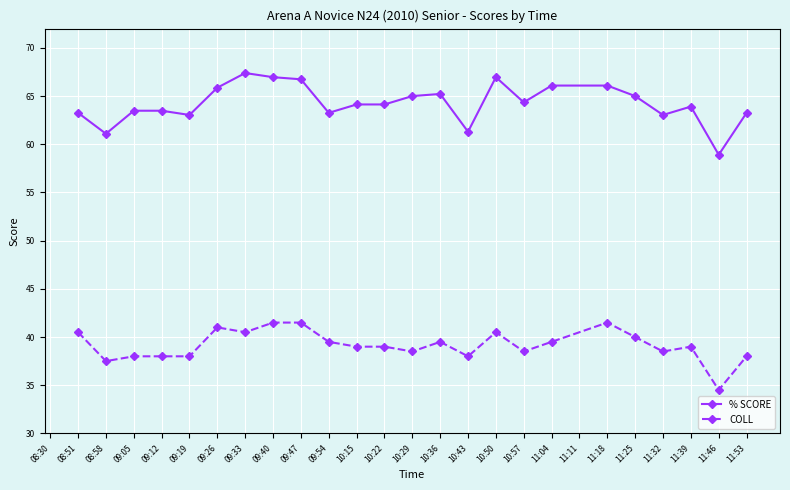

Where is the first local minimum for % SCORE?

08:58